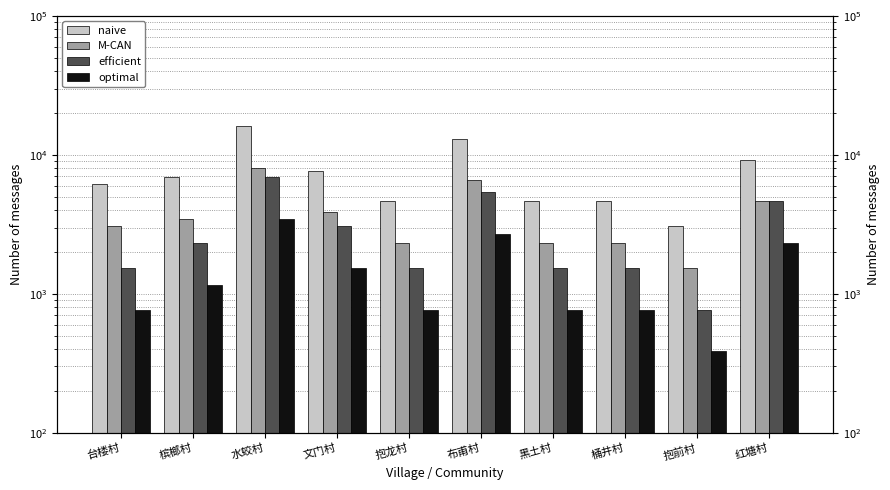

How many distinct data groups are displayed?

4